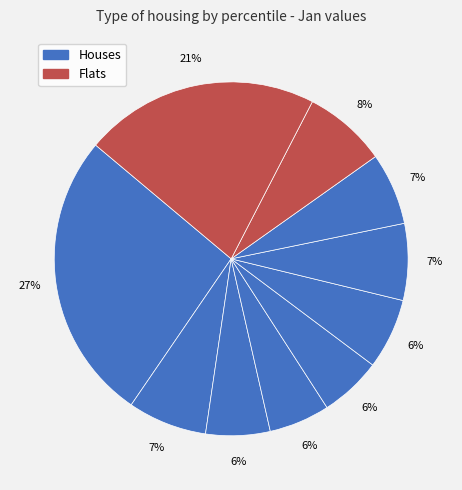

To the nearest percent, what is the difference between the largest and smallest slice percentages?

21%